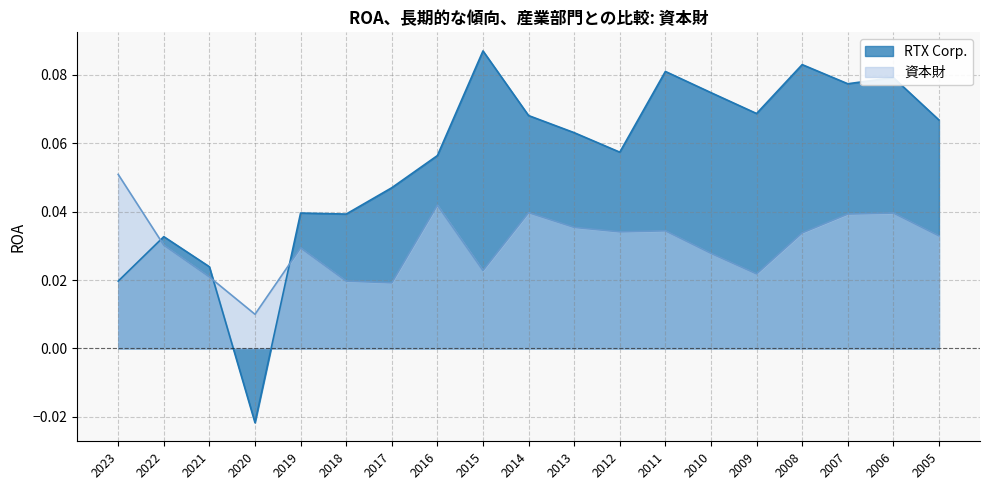

What is the total value across all series at 2022?

0.1